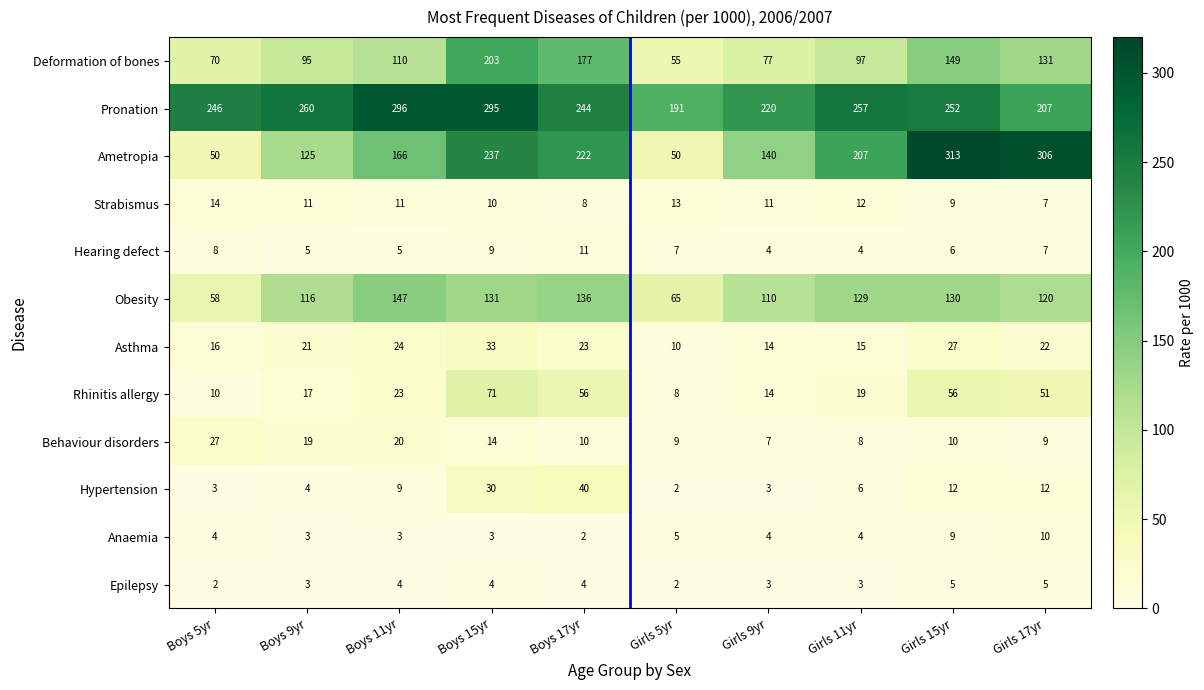

True or false: Strabismus has a value of 16 at Girls 15yr.

False